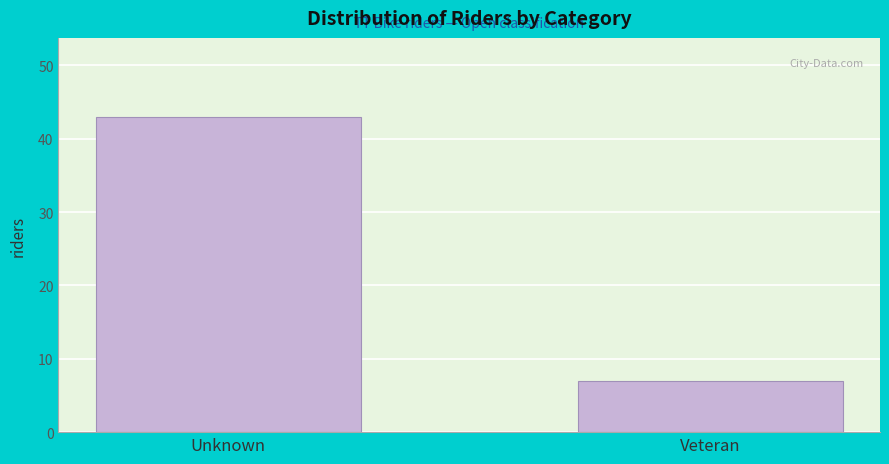

Reading left to right, list all the values displayed in this chart.

Unknown=43	Veteran=7